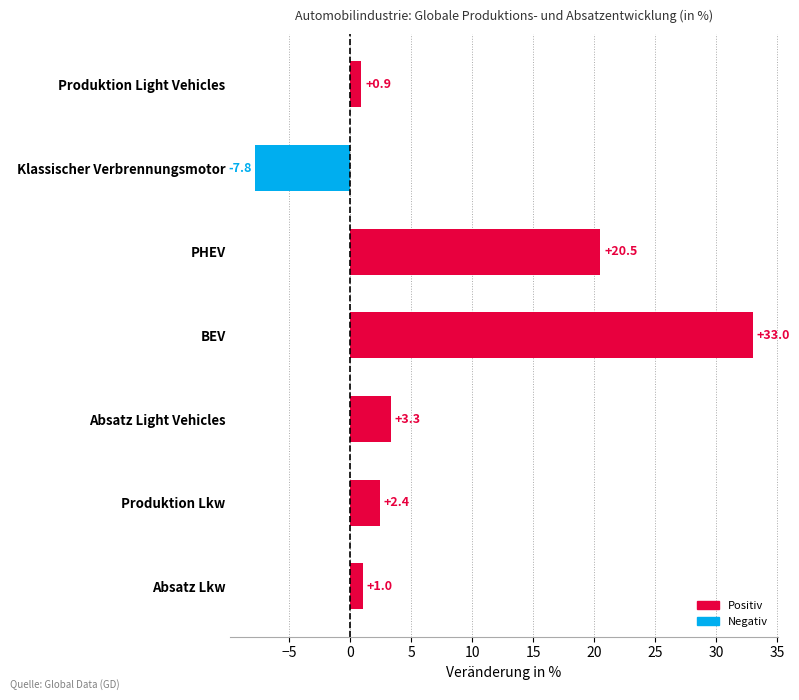

Rank the categories by value from lowest to highest.

Klassischer Verbrennungsmotor, Produktion Light Vehicles, Absatz Lkw, Produktion Lkw, Absatz Light Vehicles, PHEV, BEV